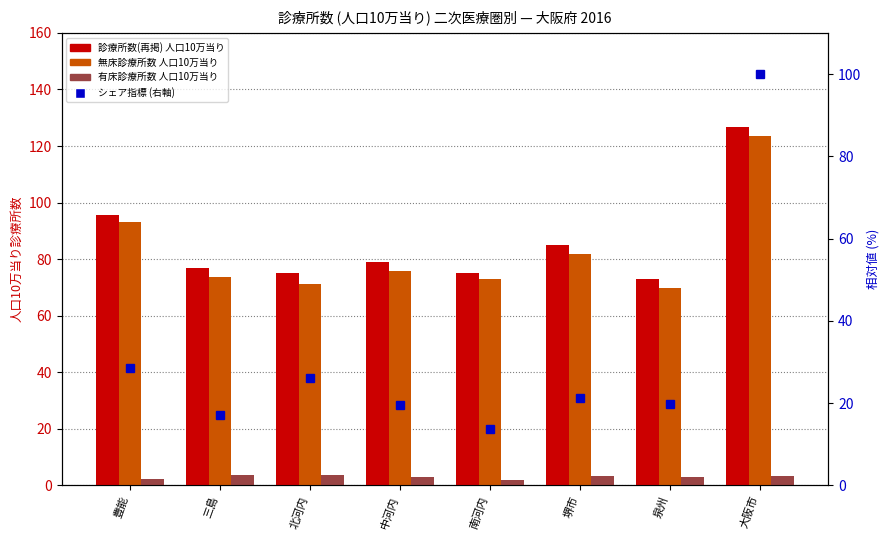

The 有床診療所数 人口10万当り series shows 1.4 at 大阪市. True or false?

False